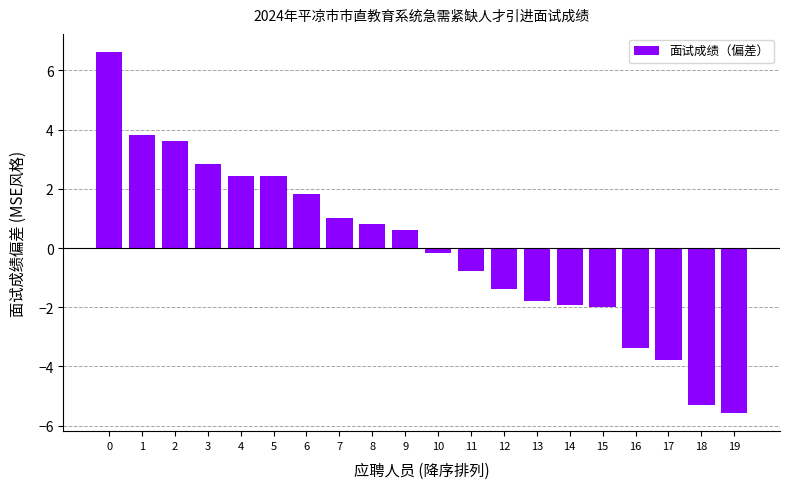

Which label corresponds to the smallest value in the chart?

19